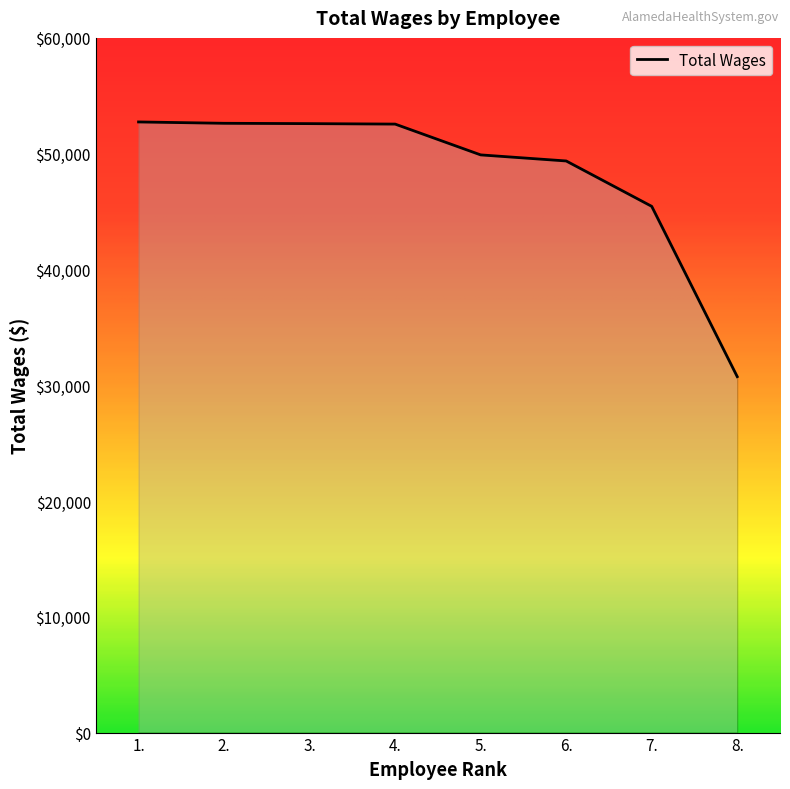

The value at 2. is 27803. True or false?

False